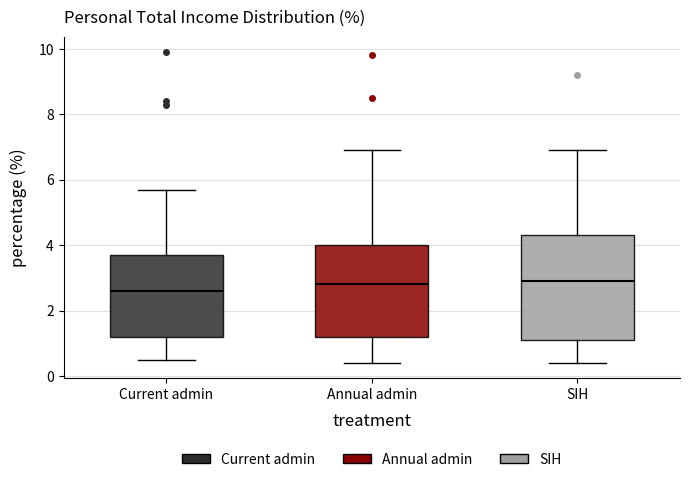

Which box is the tallest, from its lower edge to its upper edge?

SIH